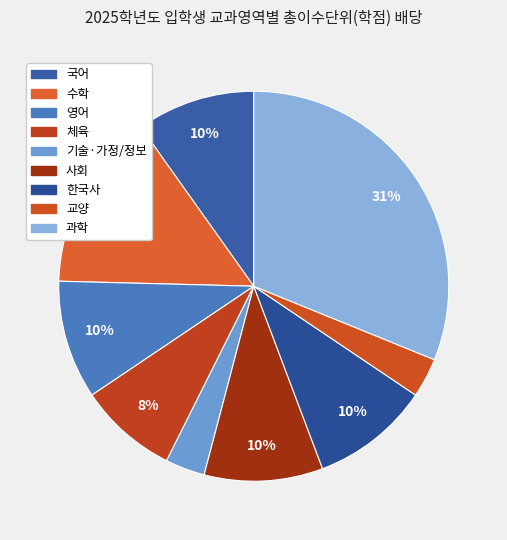

How many segments does this pie chart have?

9